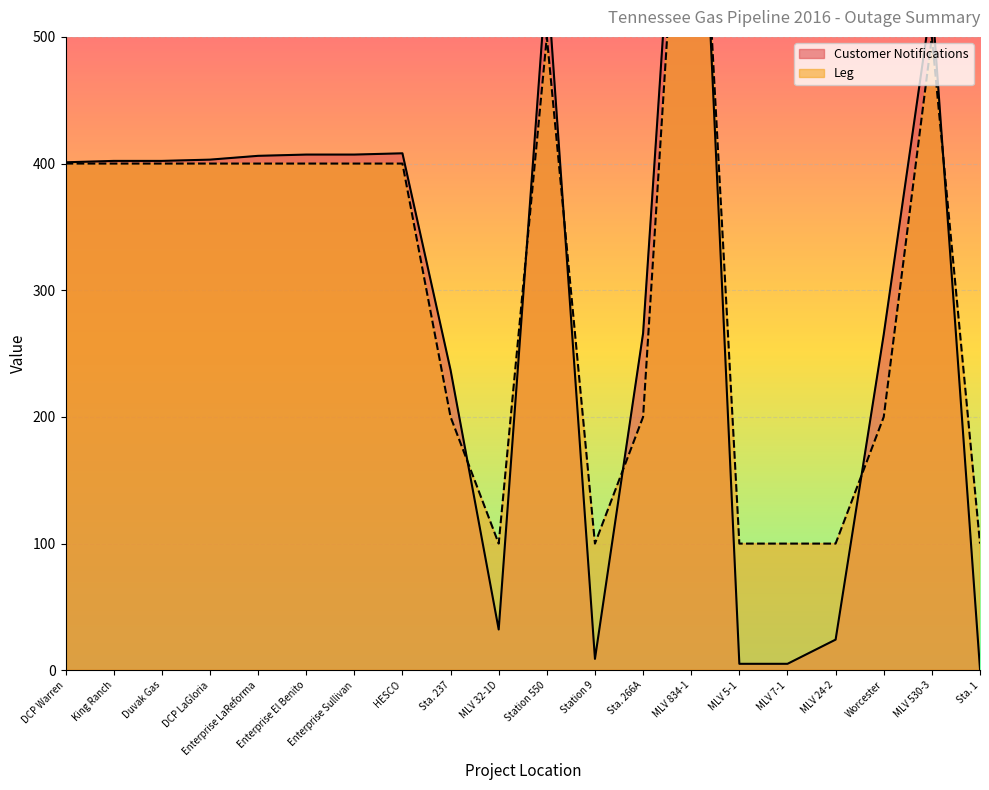

Which series has the largest range (max minus min)?

Customer Notifications